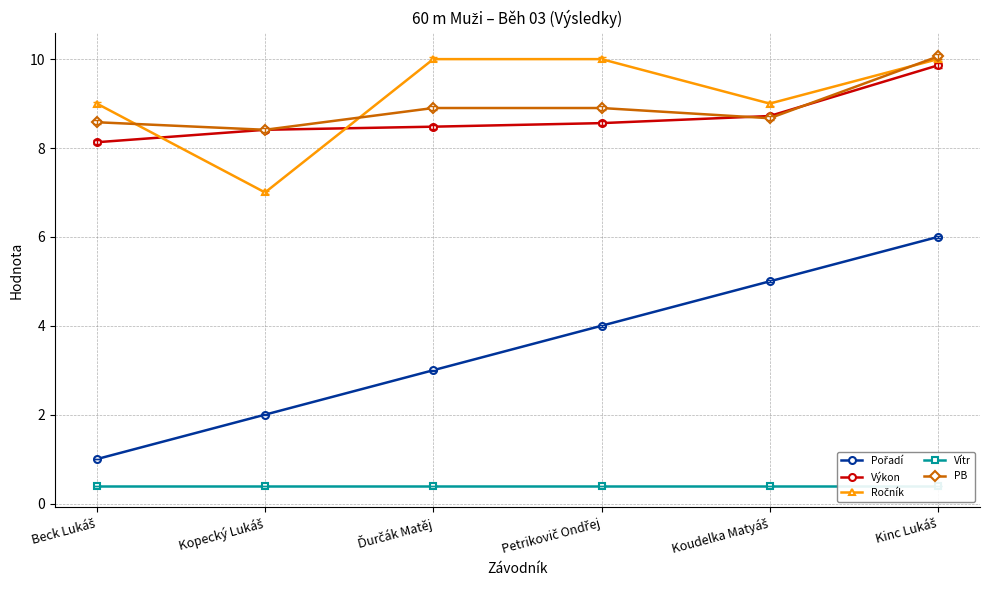

Which series has the largest range (max minus min)?

Pořadí